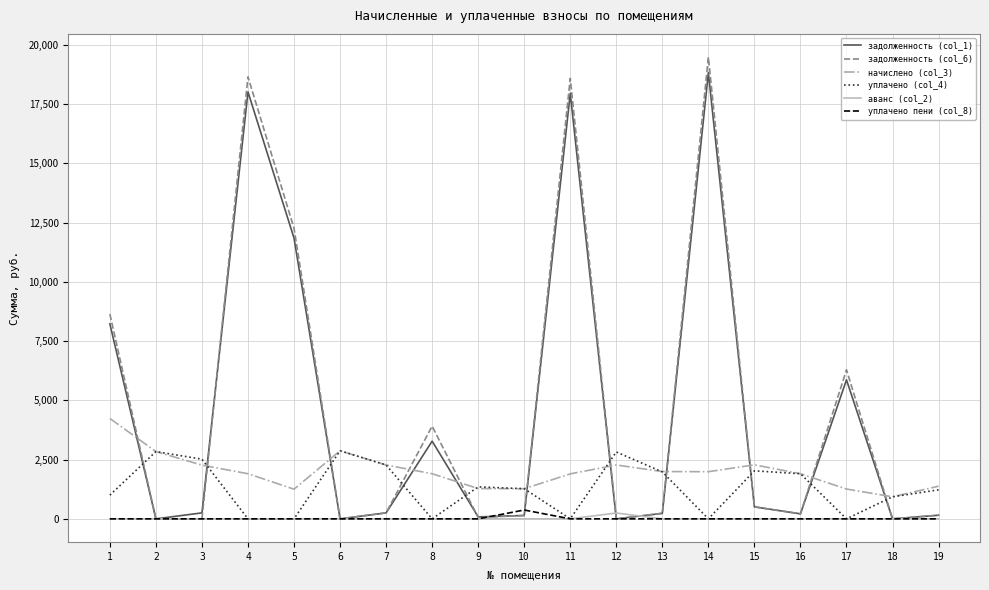

Between which two adjacent categories do уплачено (col_4) and задолженность (col_1) first intersect?

1 and 2